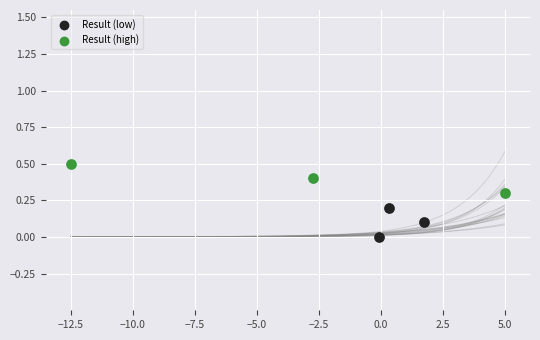

Which series contains the lowest Y value?

Result (low)